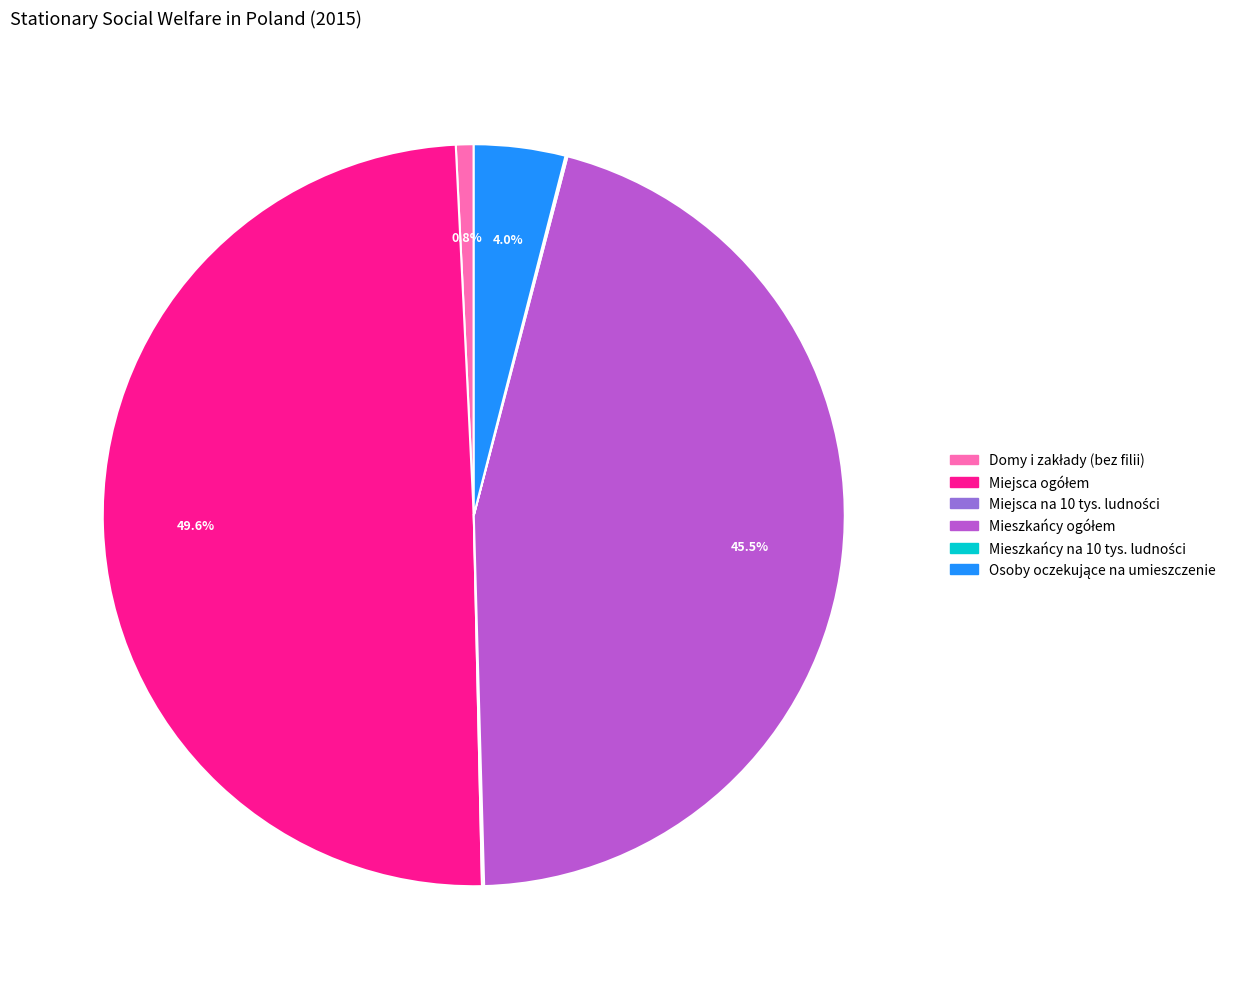

To the nearest percent, what is the average slice percentage?

17%